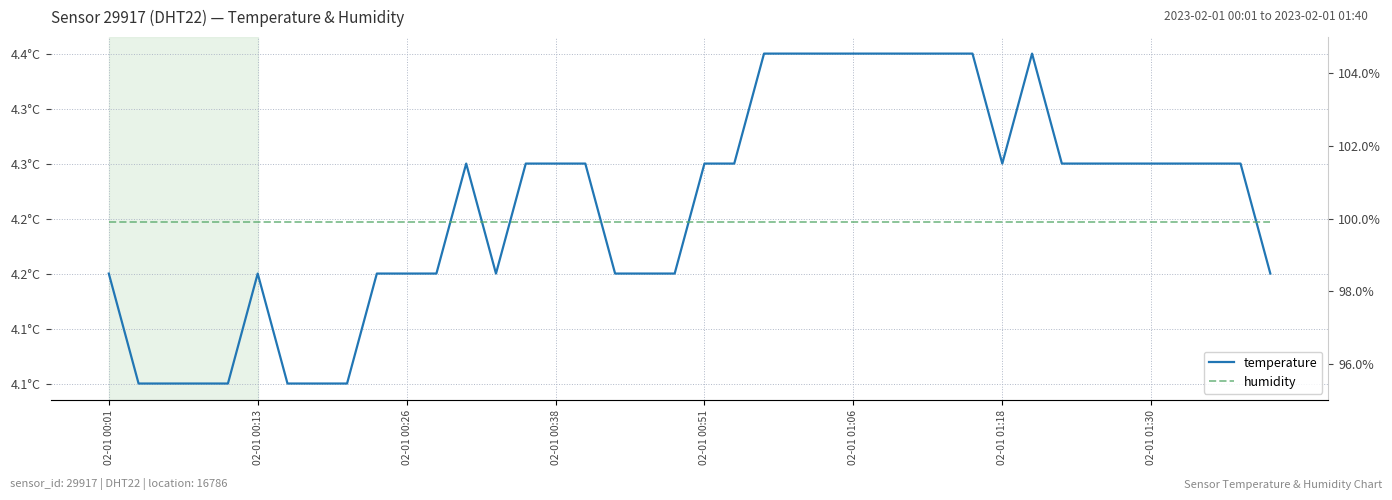

What is the difference between the second highest and second lowest values in the temperature series?

0.3